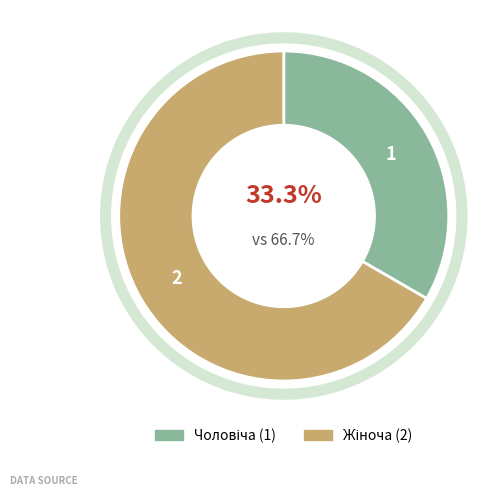

Is there any slice that represents more than half of the pie?

Yes